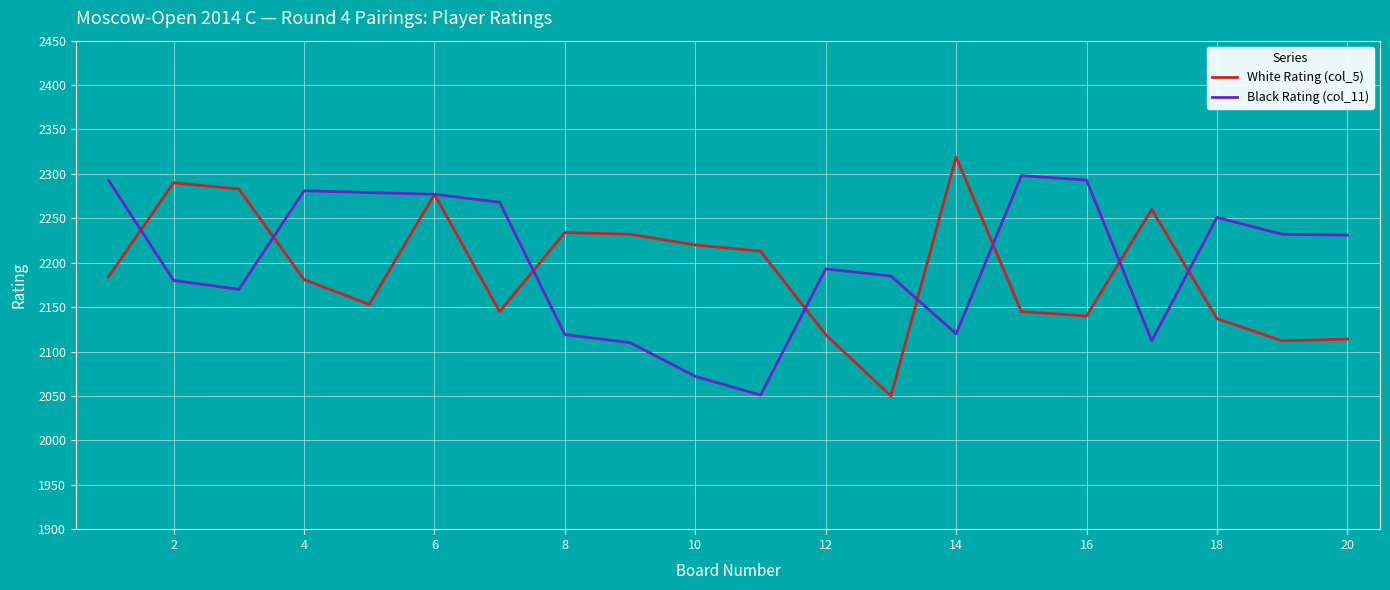

True or false: Black Rating (col_11) and White Rating (col_5) intersect in this chart.

True